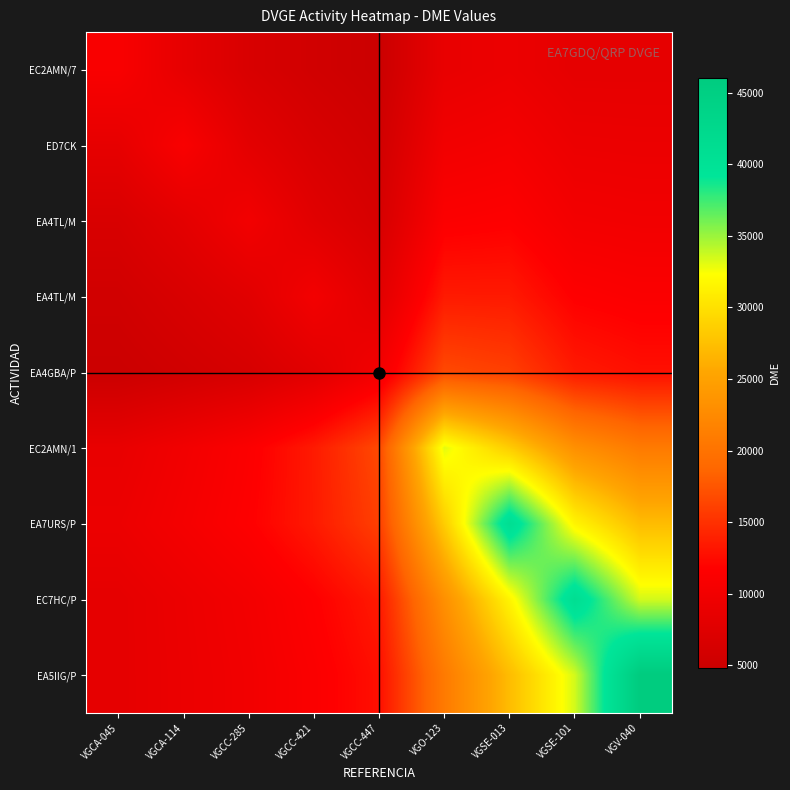

What is the minimum value shown in the chart?

4825.2